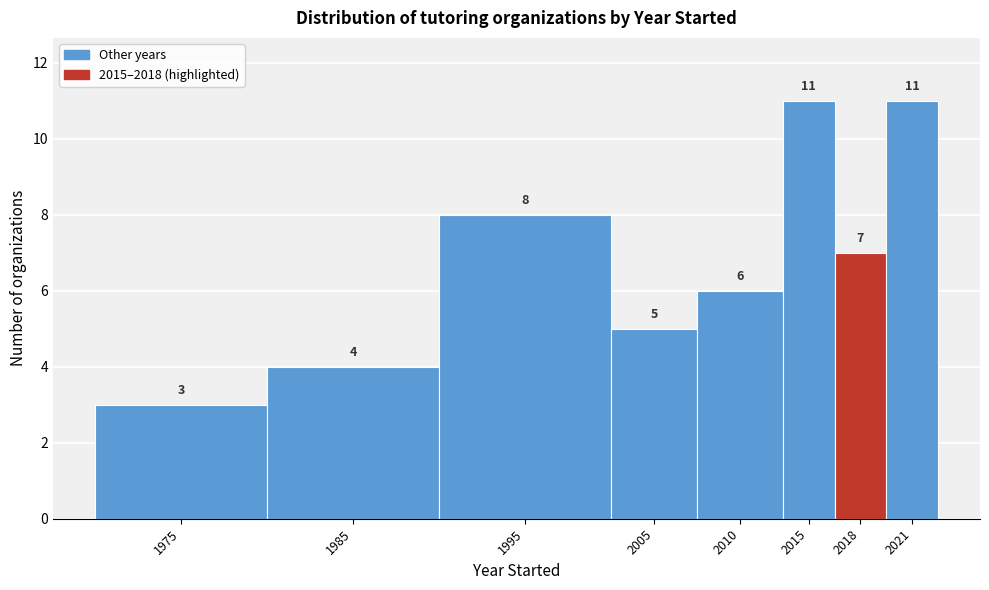

Reading left to right, extract all data points from this chart.

3	4	8	5	6	11	7	11